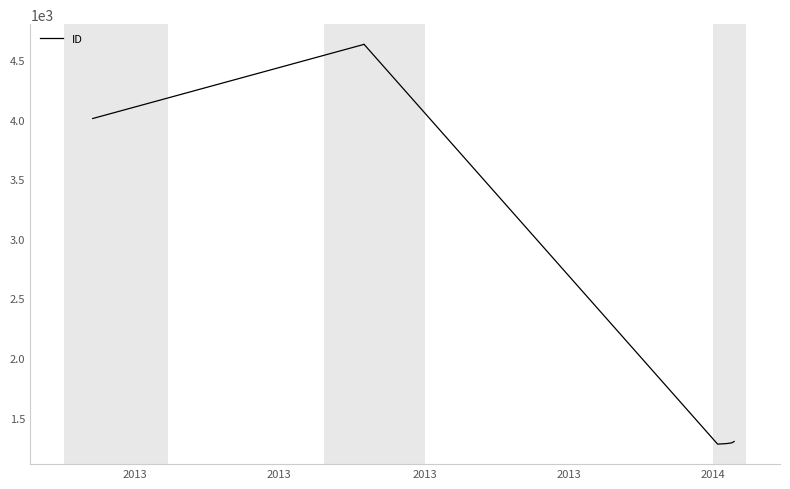

True or false: the data has more than 2 interior local peaks.

False